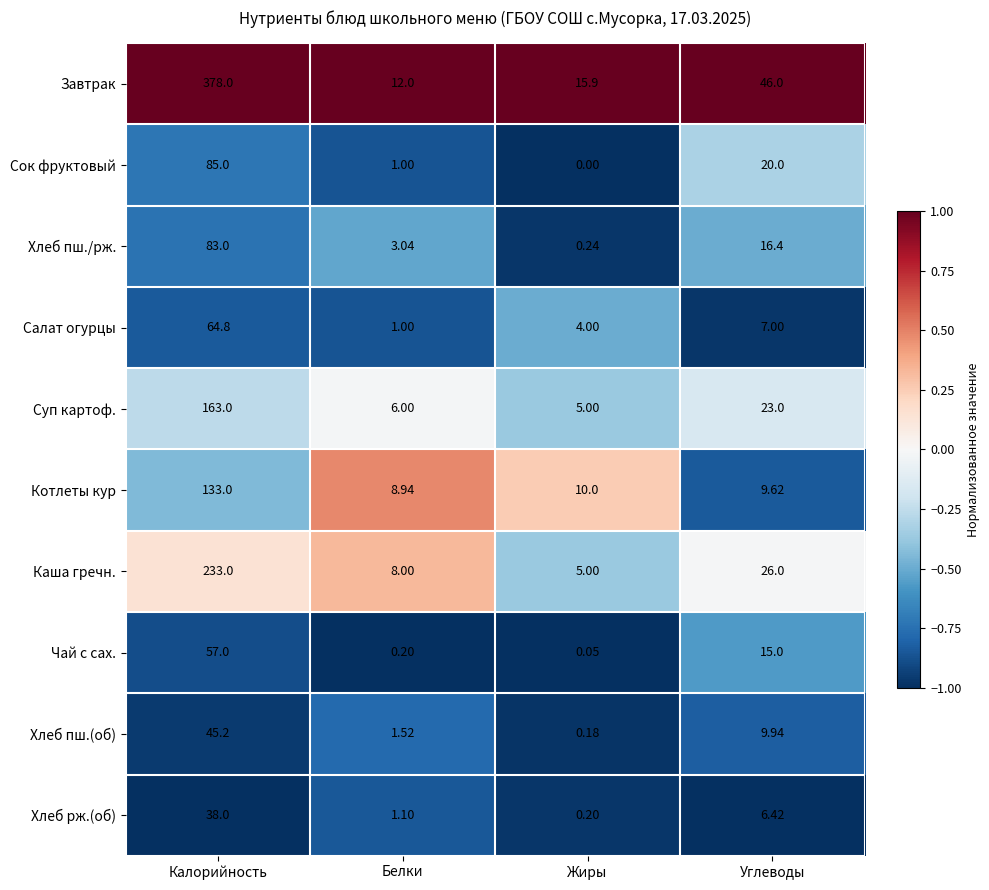

Rank the series by their maximum value, from highest to lowest.

Завтрак, Каша гречн., Суп картоф., Котлеты кур, Сок фруктовый, Хлеб пш./рж., Салат огурцы, Чай с сах., Хлеб пш.(об), Хлеб рж.(об)